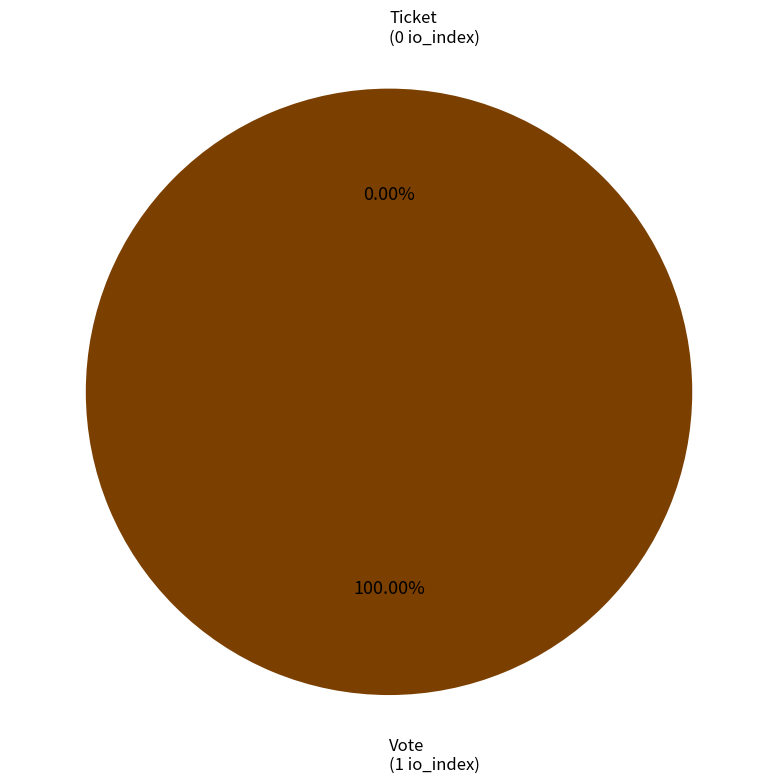

What percentage do Vote and Ticket together represent?

100.0%